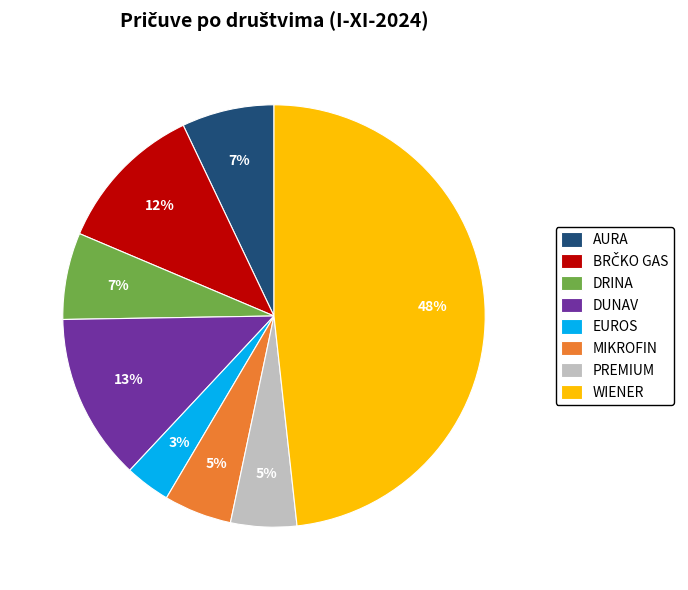

Do WIENER and AURA together represent more than half of the pie?

Yes